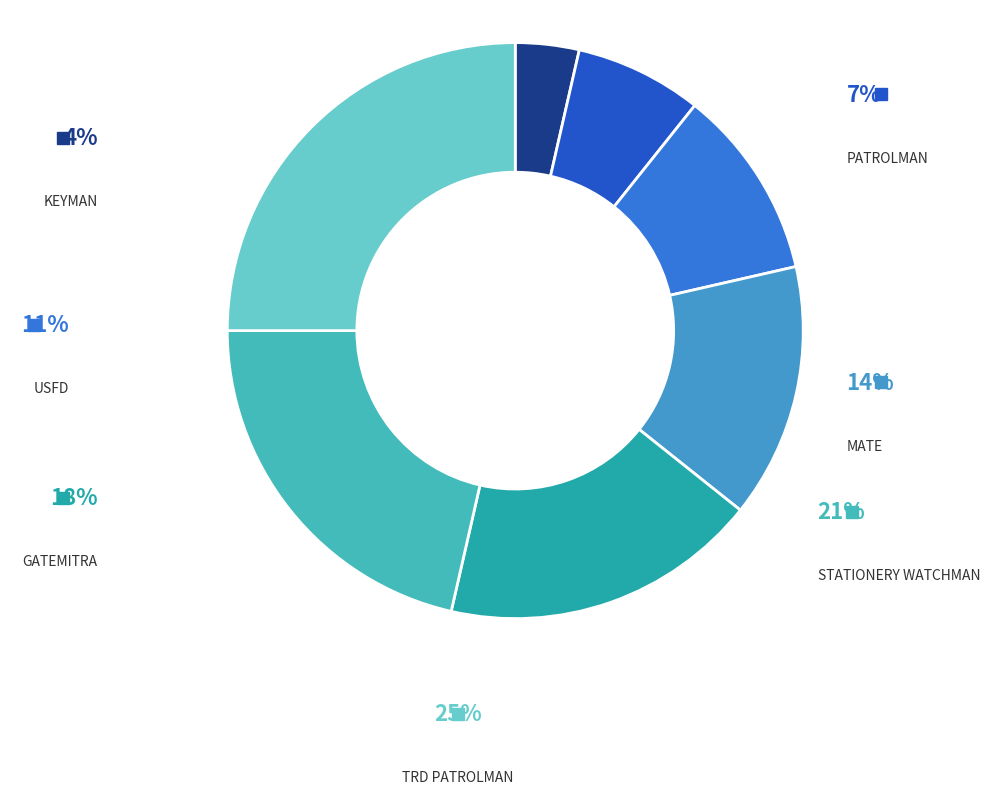

To the nearest percent, what is the combined percentage of KEYMAN and TRD PATROLMAN?

29%